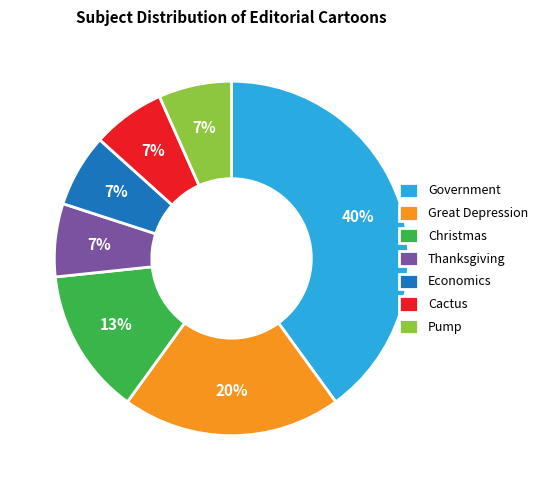

Combined, do Cactus and Great Depression account for over 50%?

No